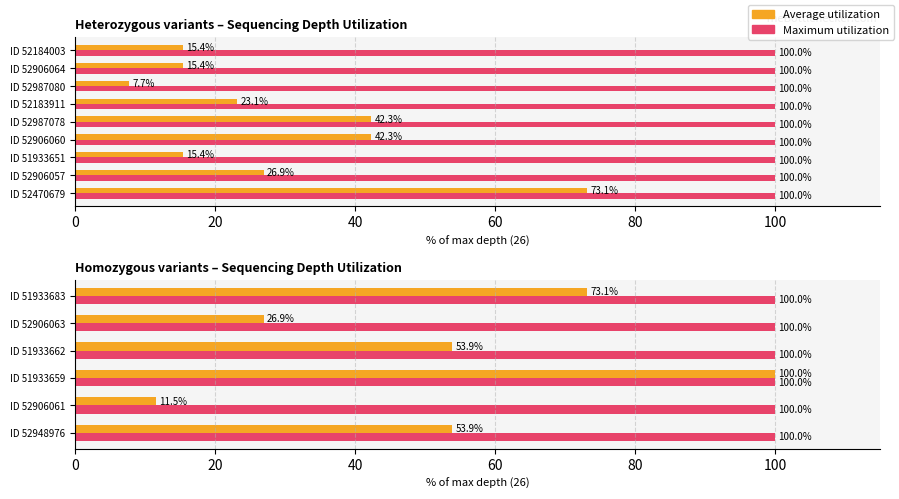

What is the greatest value displayed?

100.0